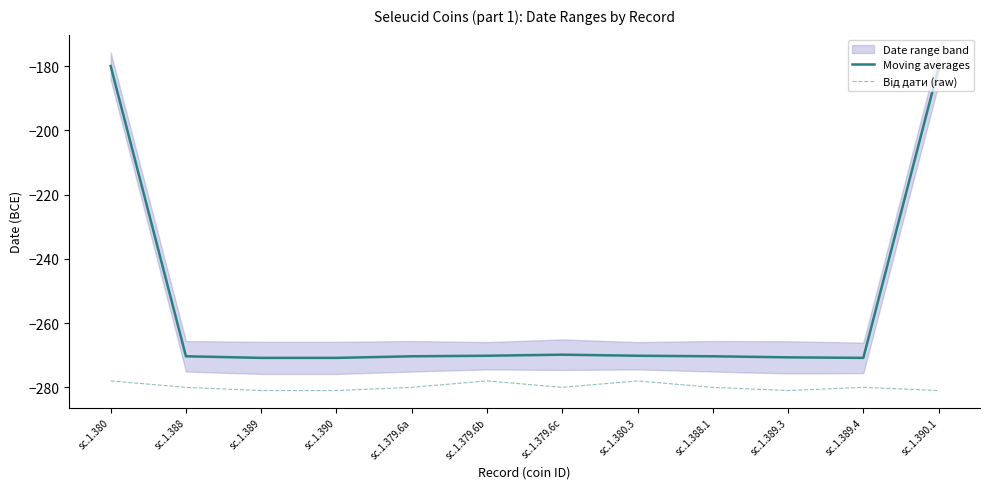

At how many categories does at least one series exceed -198?

2